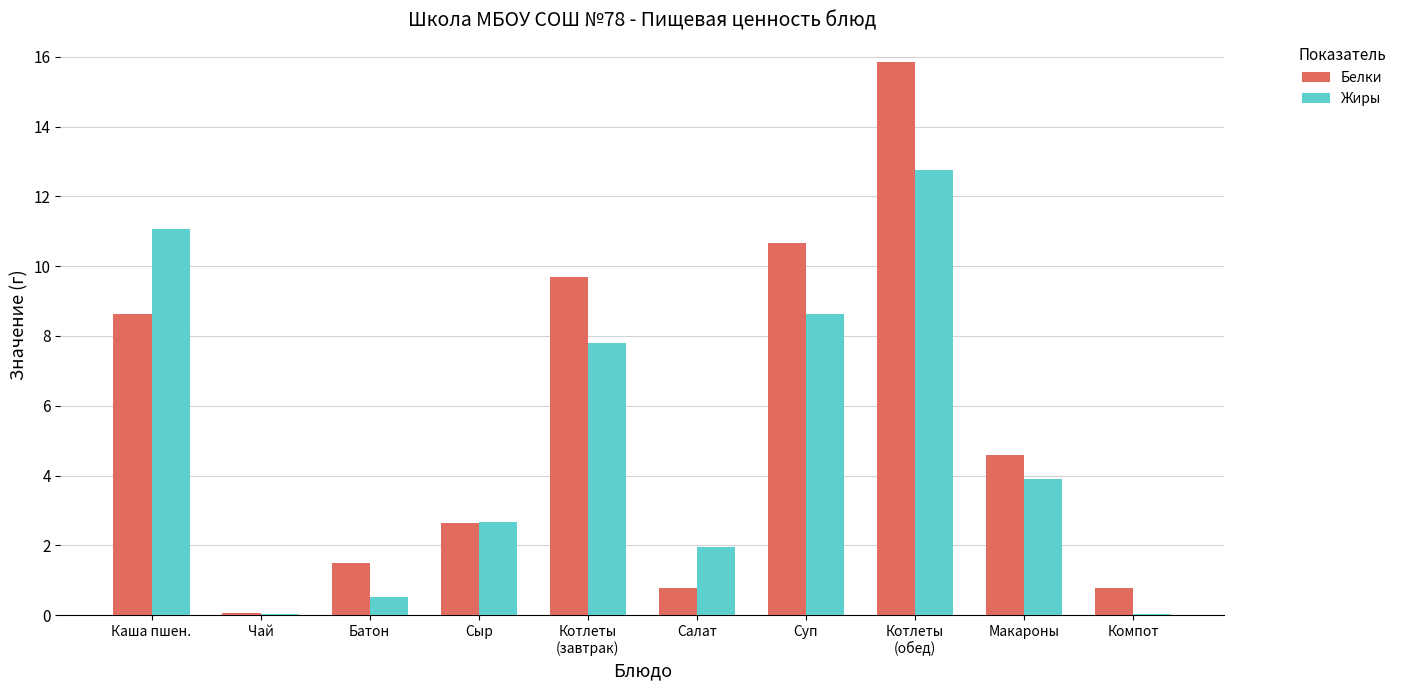

How many values in the Жиры series exceed 3?

5